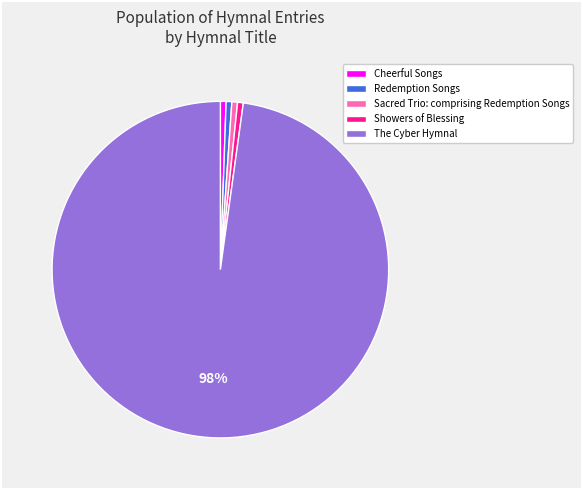

The Sacred Trio: comprising Redemption Songs slice represents 1% of the pie. True or false?

True